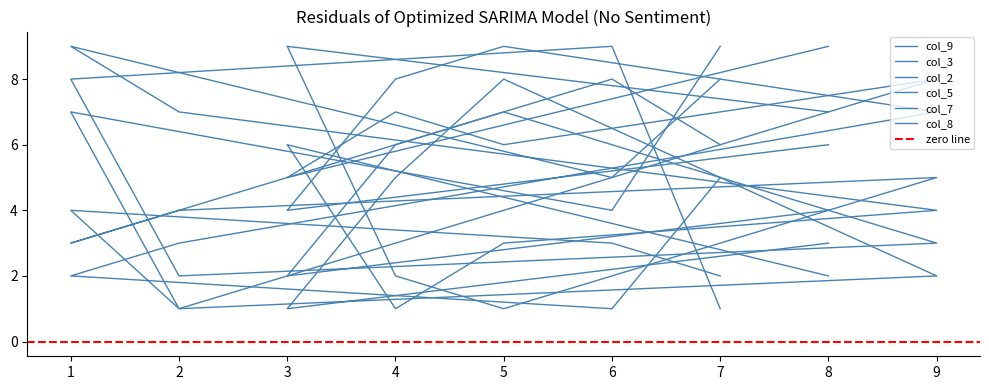

What is the difference between the second highest and minimum values in the col_8 series?

7